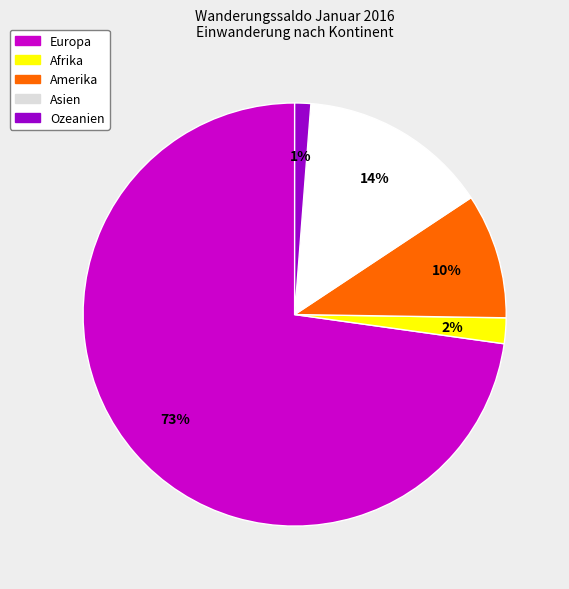

Which has a higher value, Asien or Ozeanien?

Asien